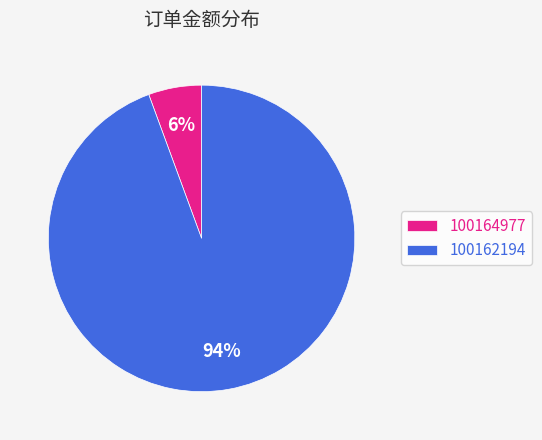

Which slice represents more than half of the pie?

100162194